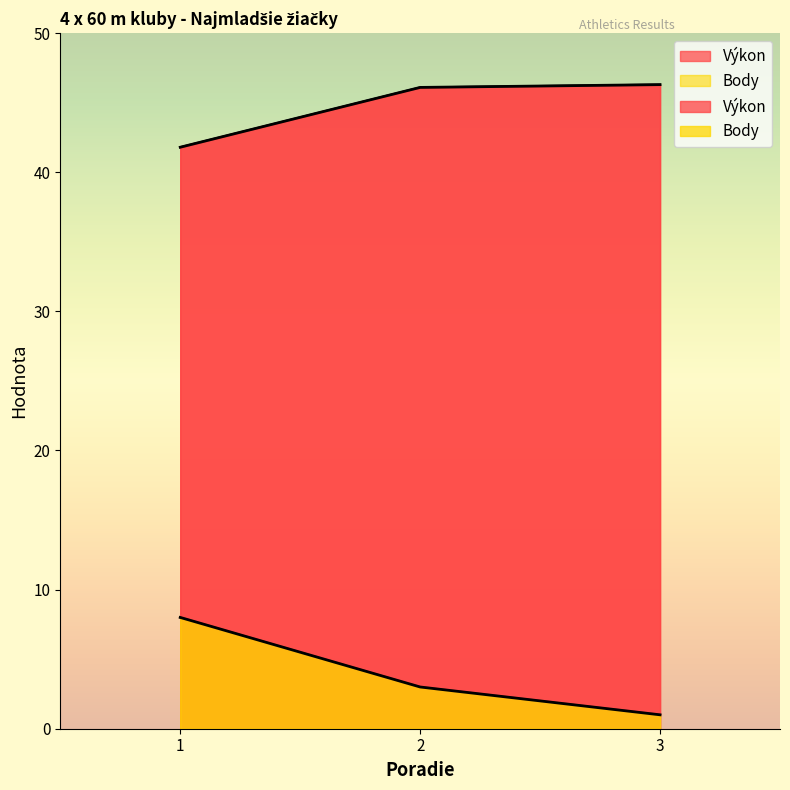

What is the value of the Výkon point at the 3rd from the left?

46.3